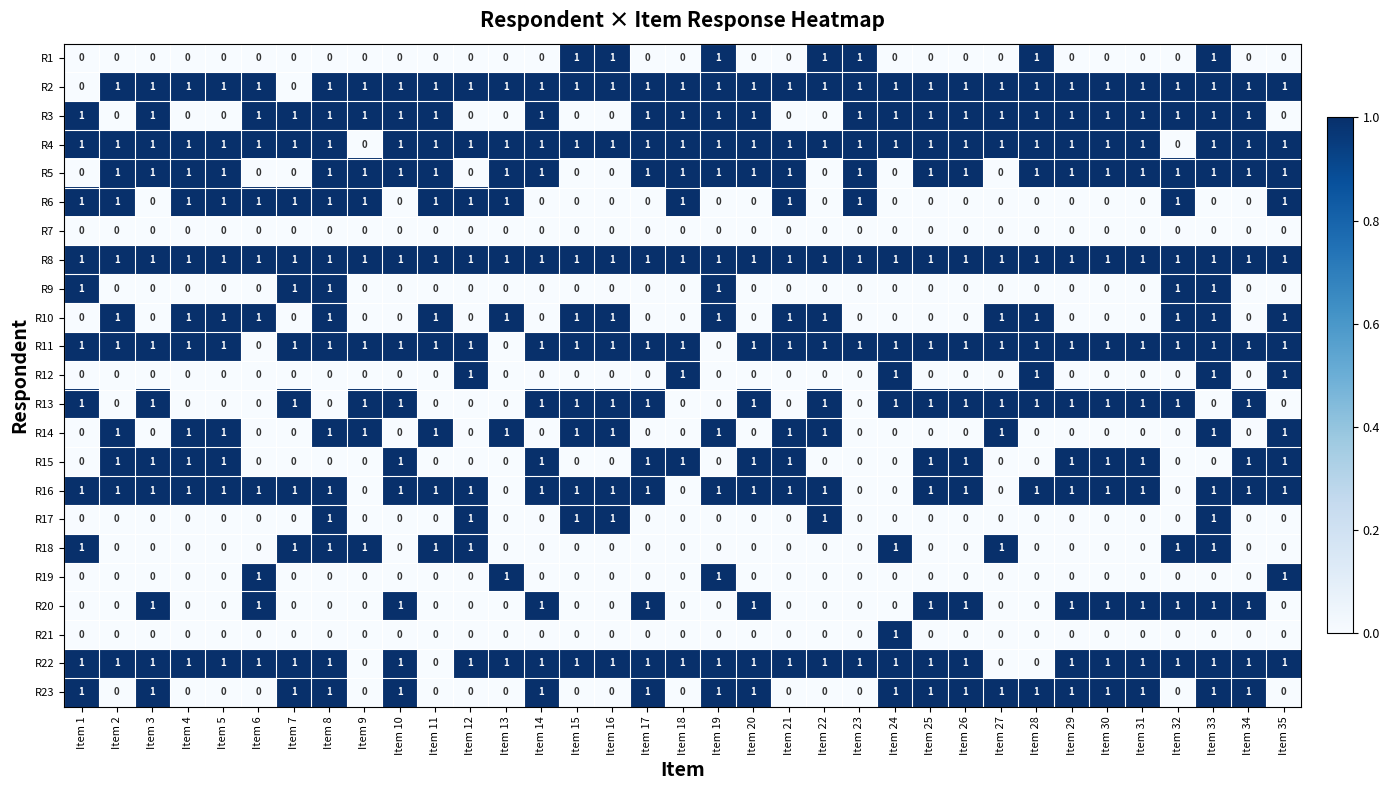

How many values in R16 are above zero?

28